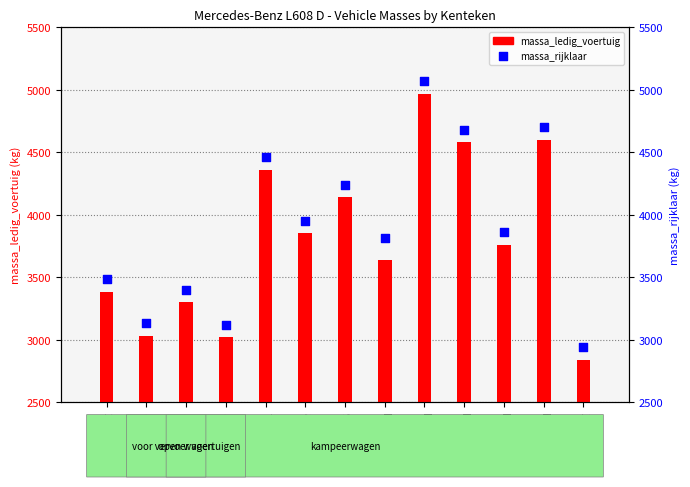

Which series contains the highest Y value?

massa_rijklaar